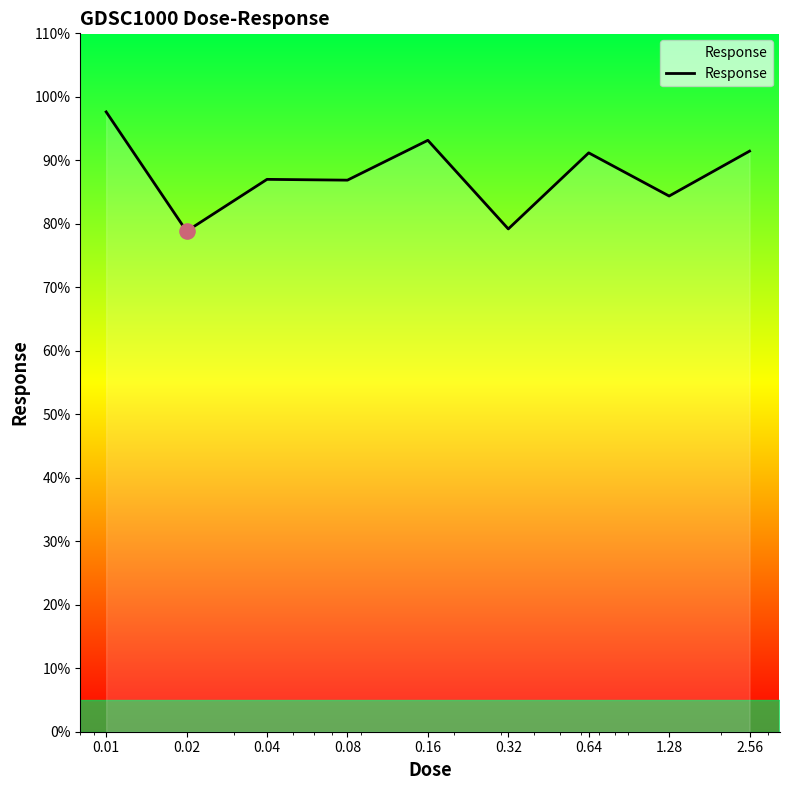

What is the difference between the maximum and minimum values?

18.8